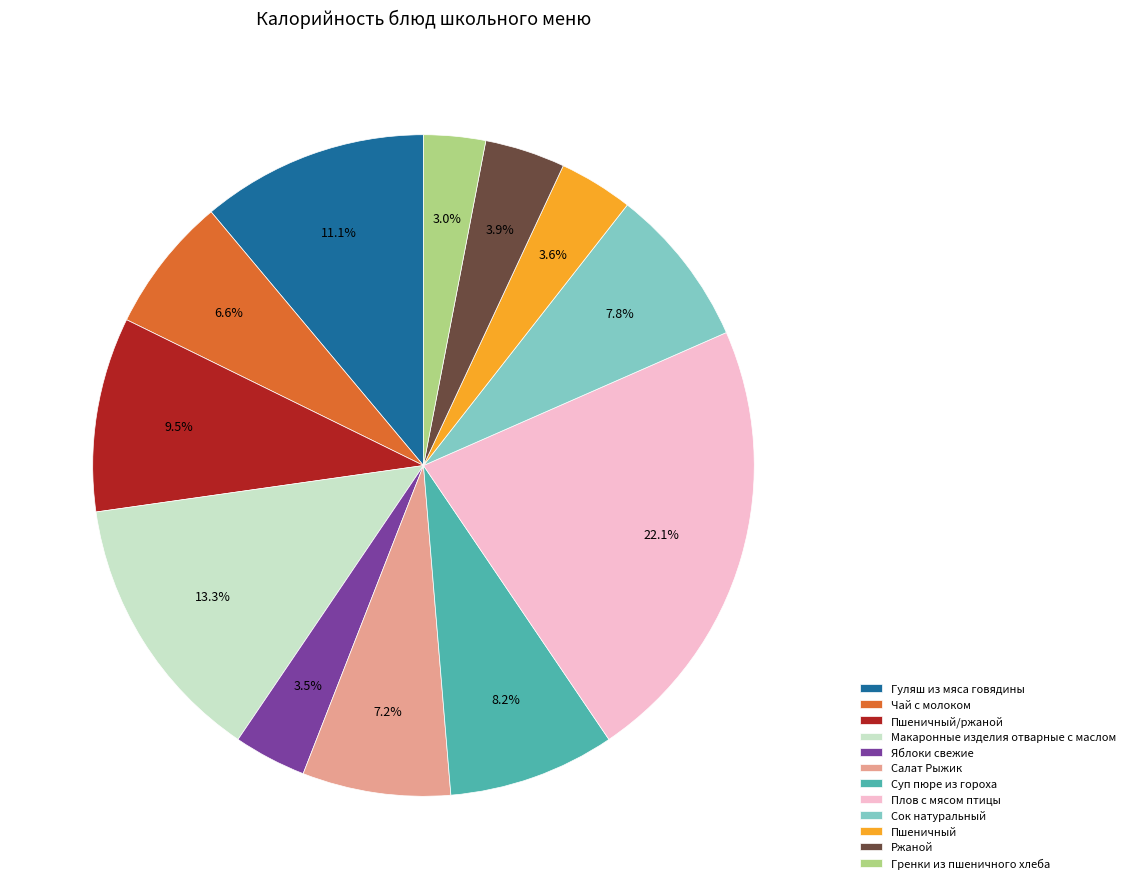

Does Ржаной represent more than half of the total?

No